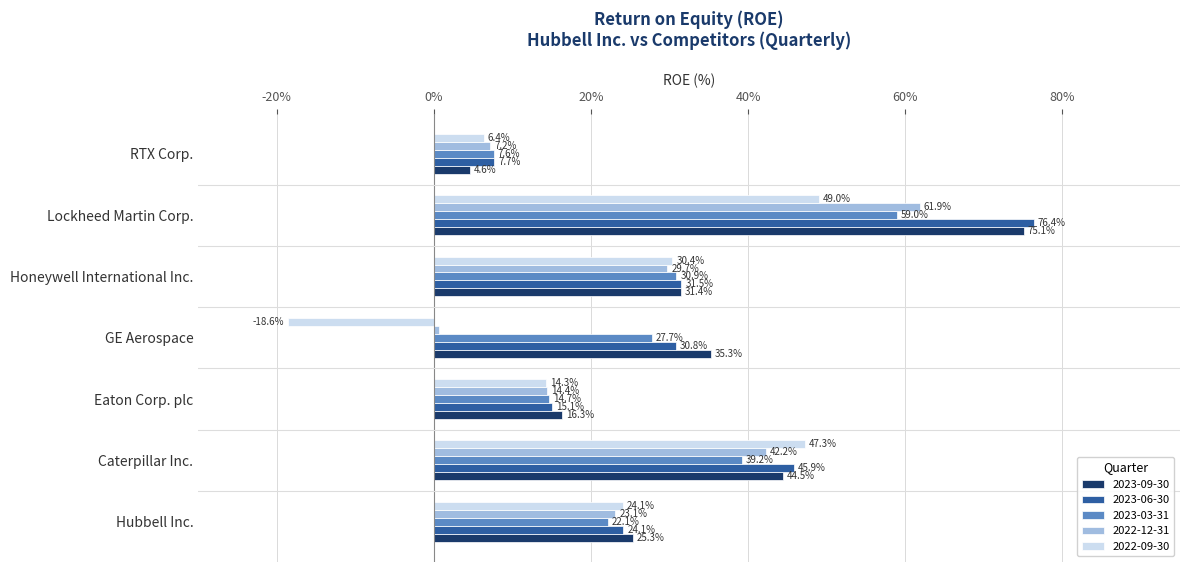

What are all the series names shown in the legend?

2023-09-30, 2023-06-30, 2023-03-31, 2022-12-31, 2022-09-30